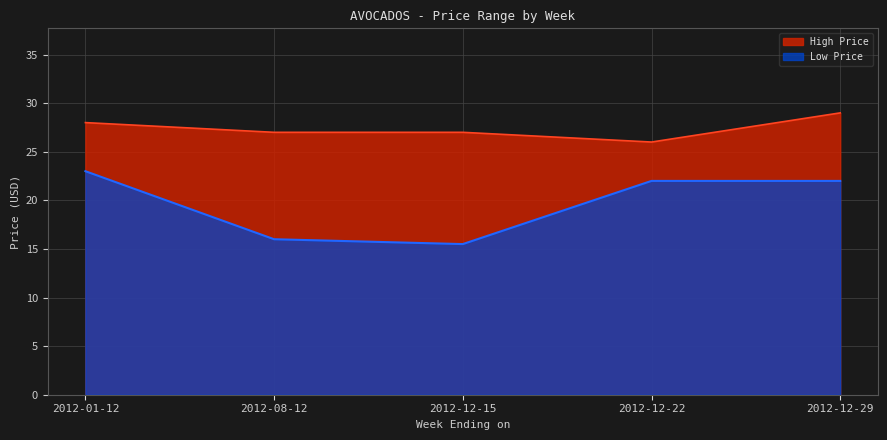

Where is the first local minimum for Low Price?

2012-12-15